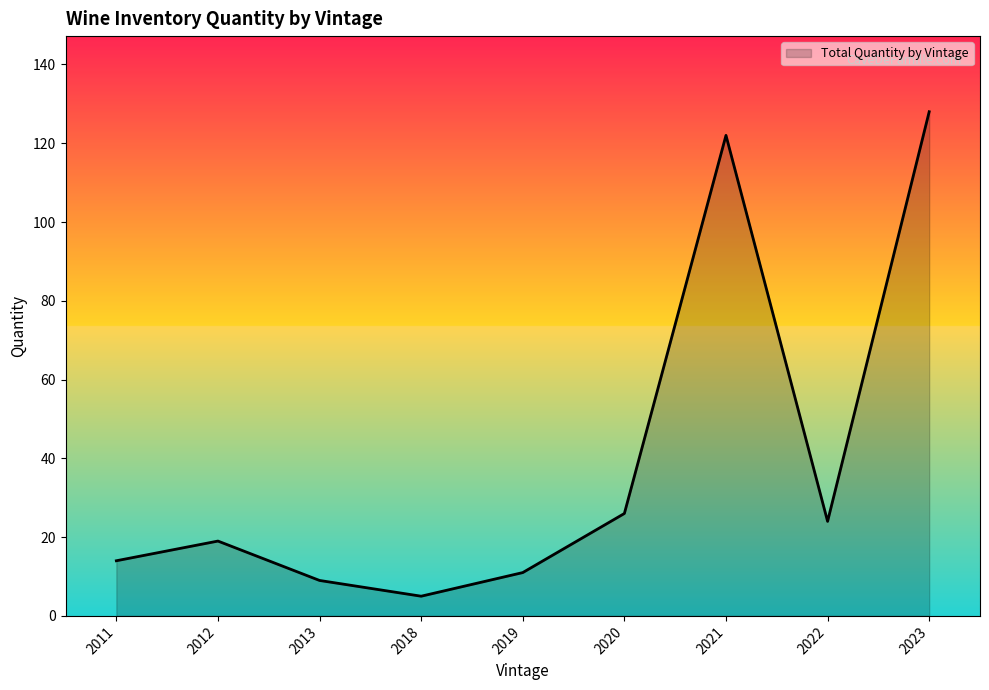

True or false: the data has more than 1 interior local peaks.

True